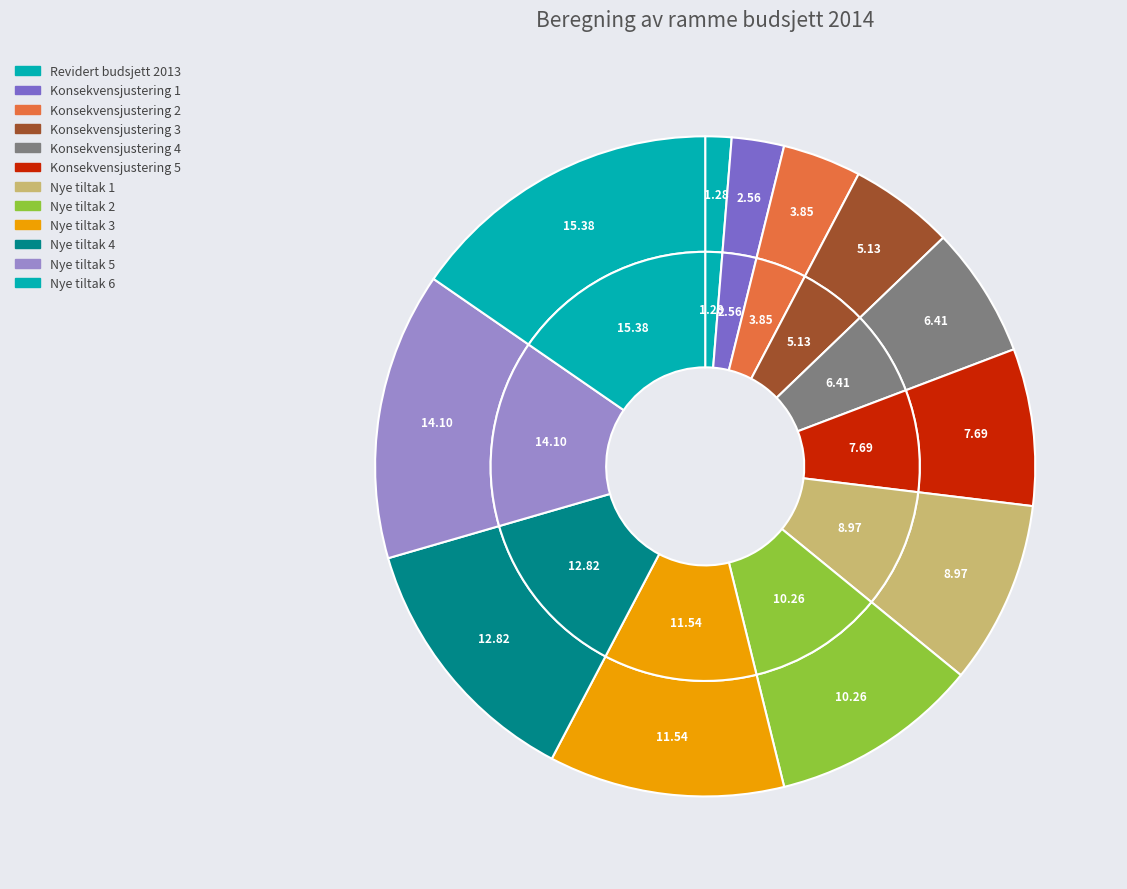

The Nye tiltak 5 slice represents 14% of the pie. True or false?

True